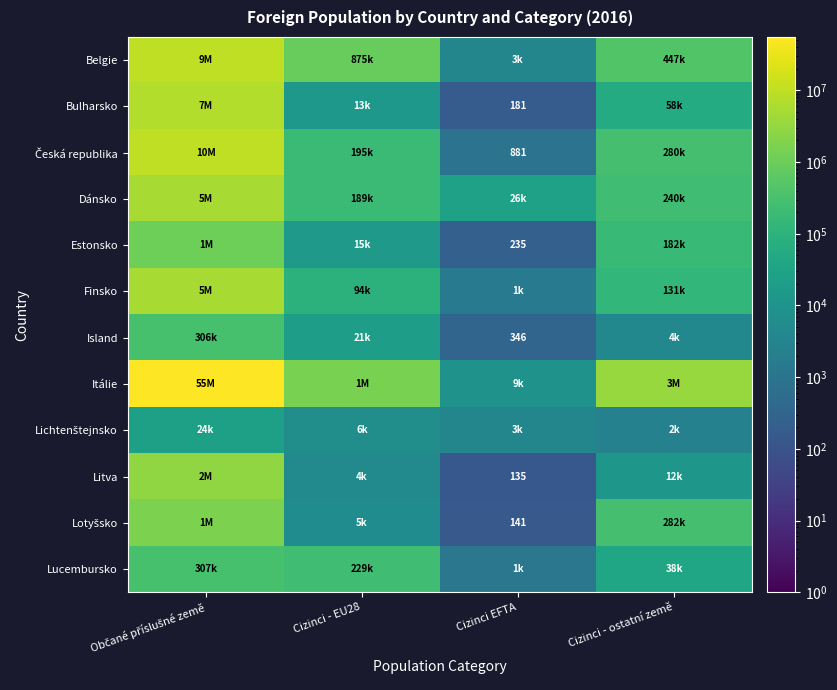

Is it true that Lichtenštejnsko equals 3607 at Cizinci EFTA?

True